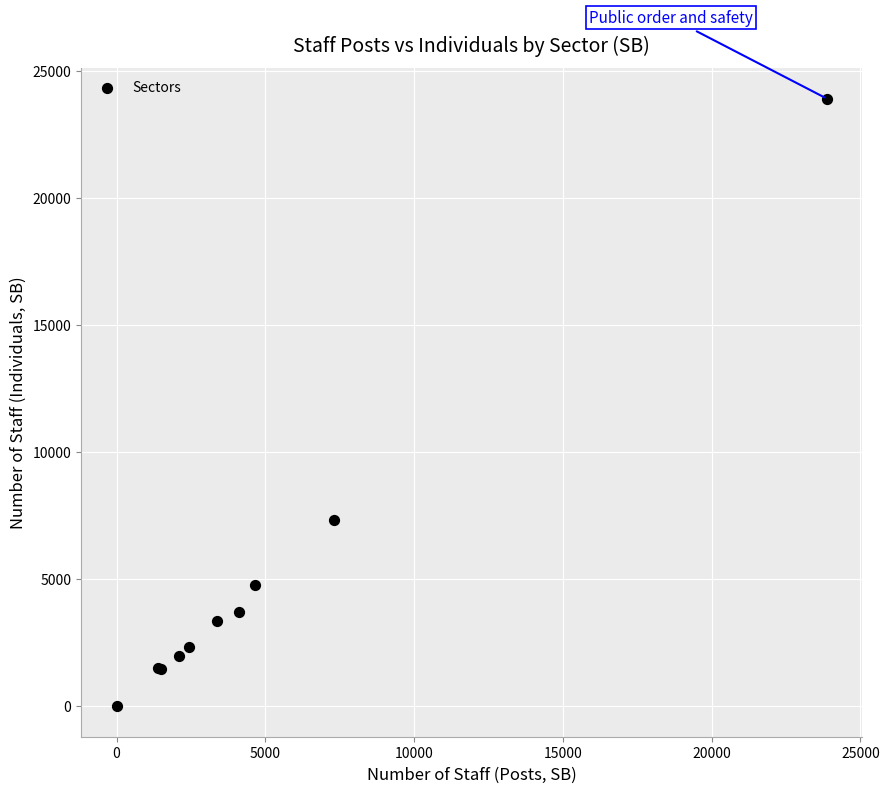

What Y value in the scatter plot is closest to 11953?

7343